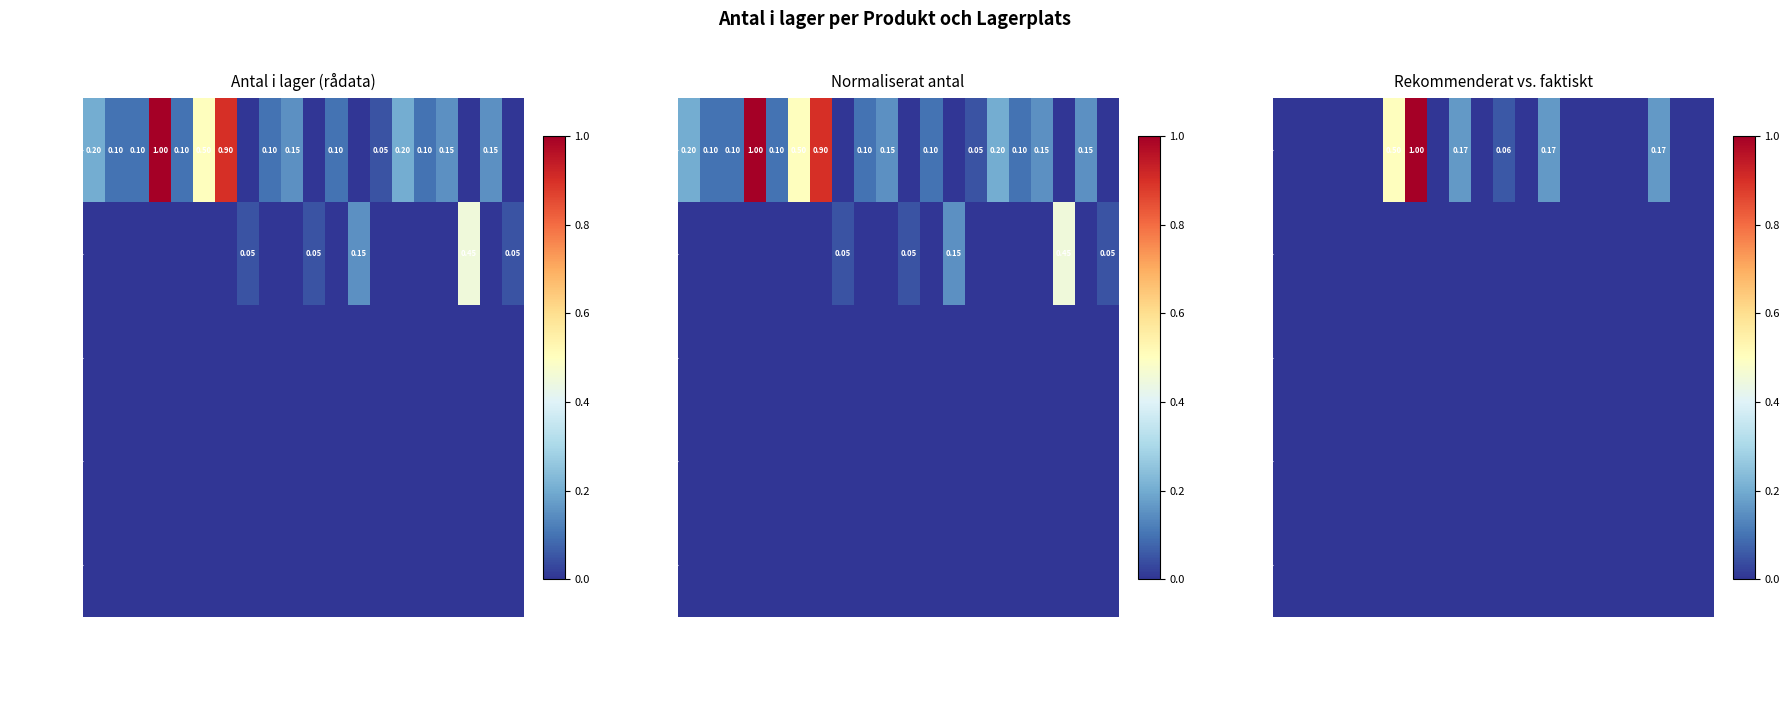

How many series are shown in this chart?

5